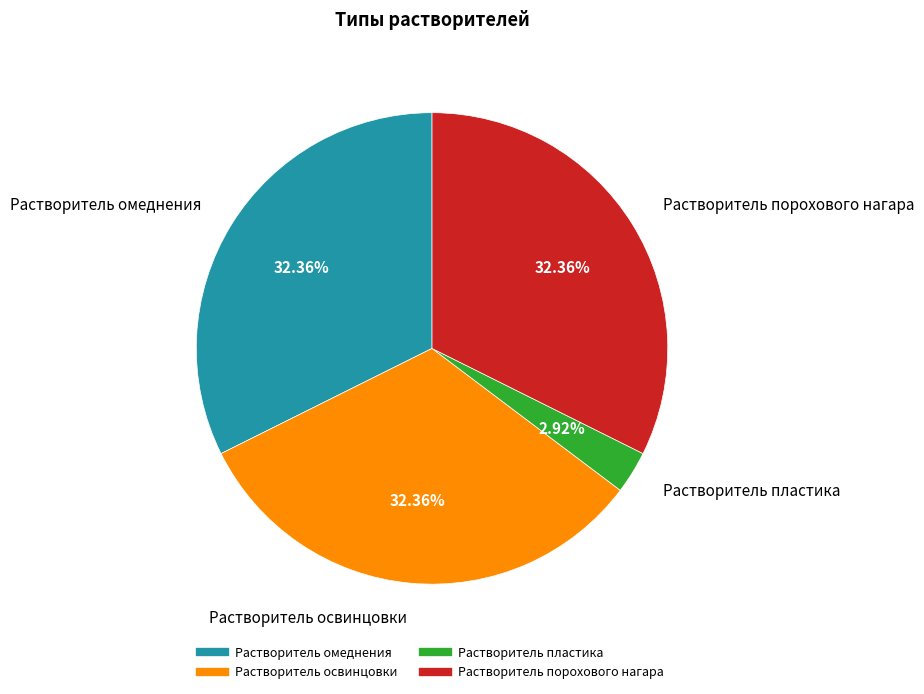

Is it true that Растворитель порохового нагара is 32% of the pie?

True